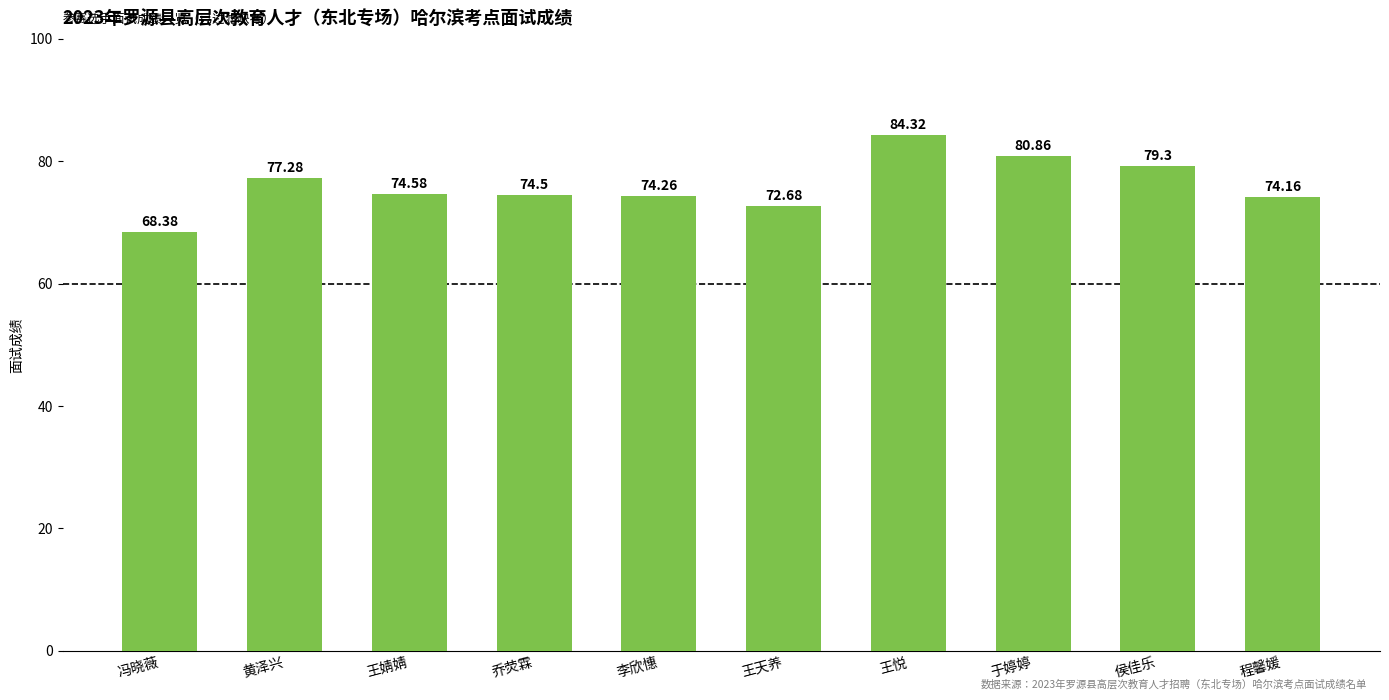

Is it true that the value at 冯晓薇 is 37.4?

False